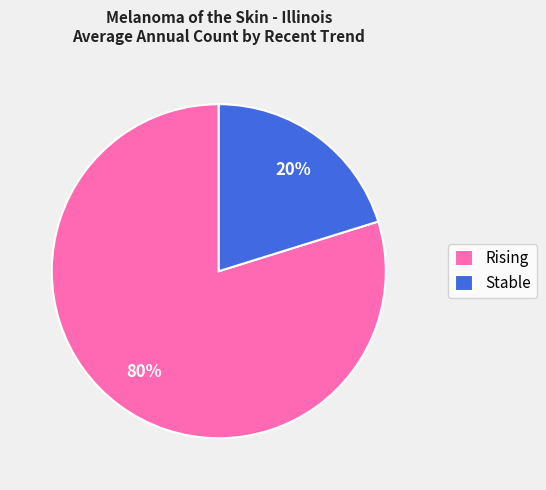

Which category has the smallest portion of the pie?

Stable